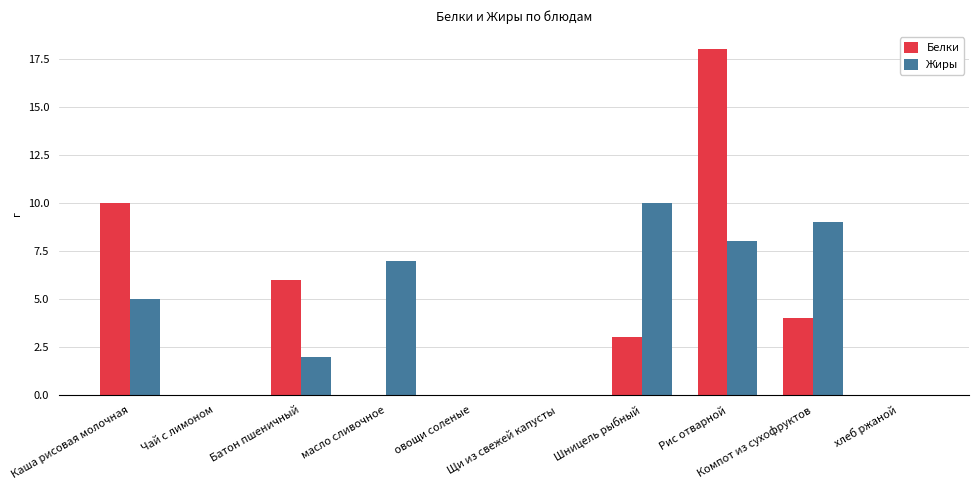

Reading right to left, what are all the values shown in this chart?

Белки: хлеб ржаной=0	Компот из сухофруктов=4	Рис отварной=18	Шницель рыбный=3	Щи из свежей капусты=0	овощи соленые=0	масло сливочное=0	Батон пшеничный=6	Чай с лимоном=0	Каша рисовая молочная=10
Жиры: хлеб ржаной=0	Компот из сухофруктов=9	Рис отварной=8	Шницель рыбный=10	Щи из свежей капусты=0	овощи соленые=0	масло сливочное=7	Батон пшеничный=2	Чай с лимоном=0	Каша рисовая молочная=5